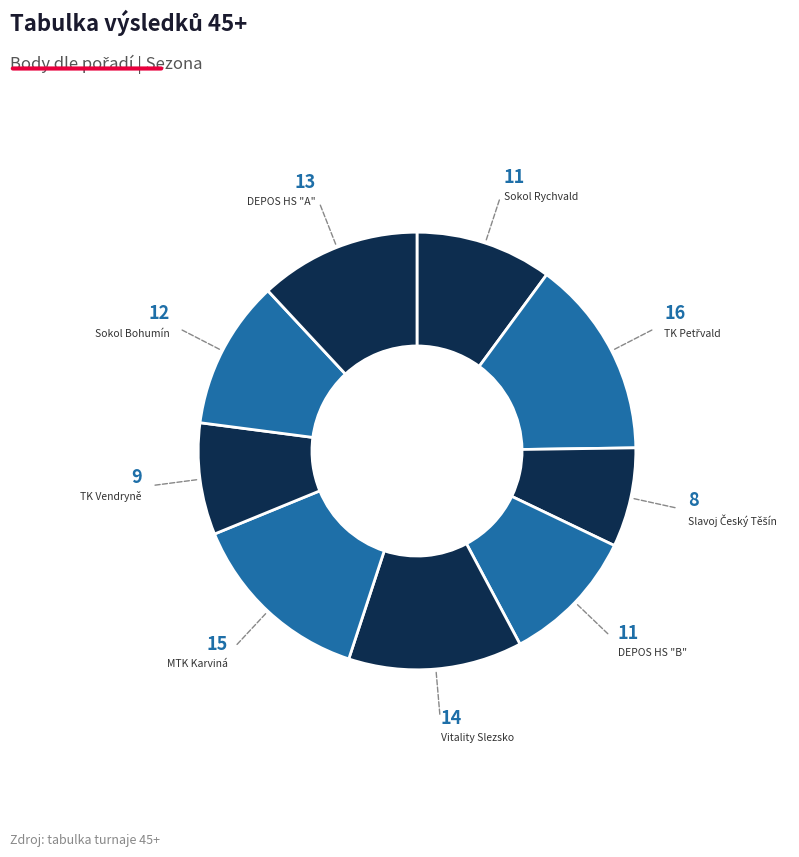

Which category has the smallest portion of the pie?

3. Slavoj Český Těšín